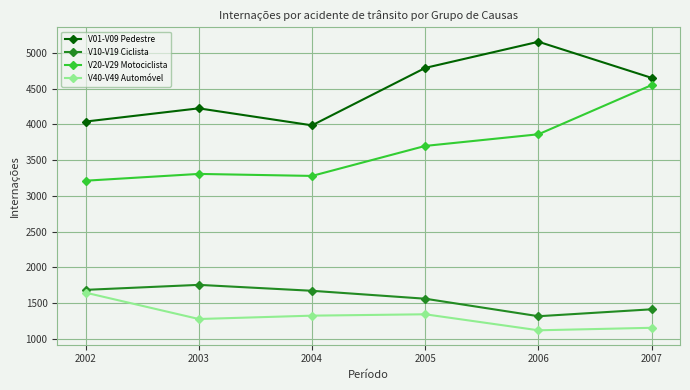

At which label is V20-V29 Motociclista closest to 3881?

2006